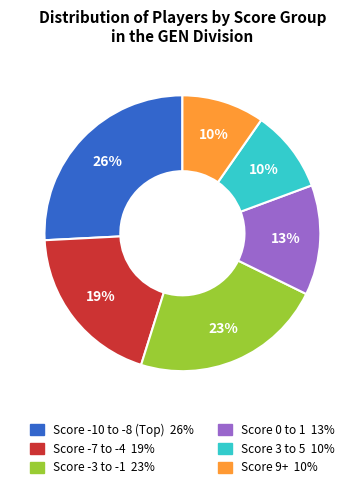

Is there any slice that represents more than half of the pie?

No